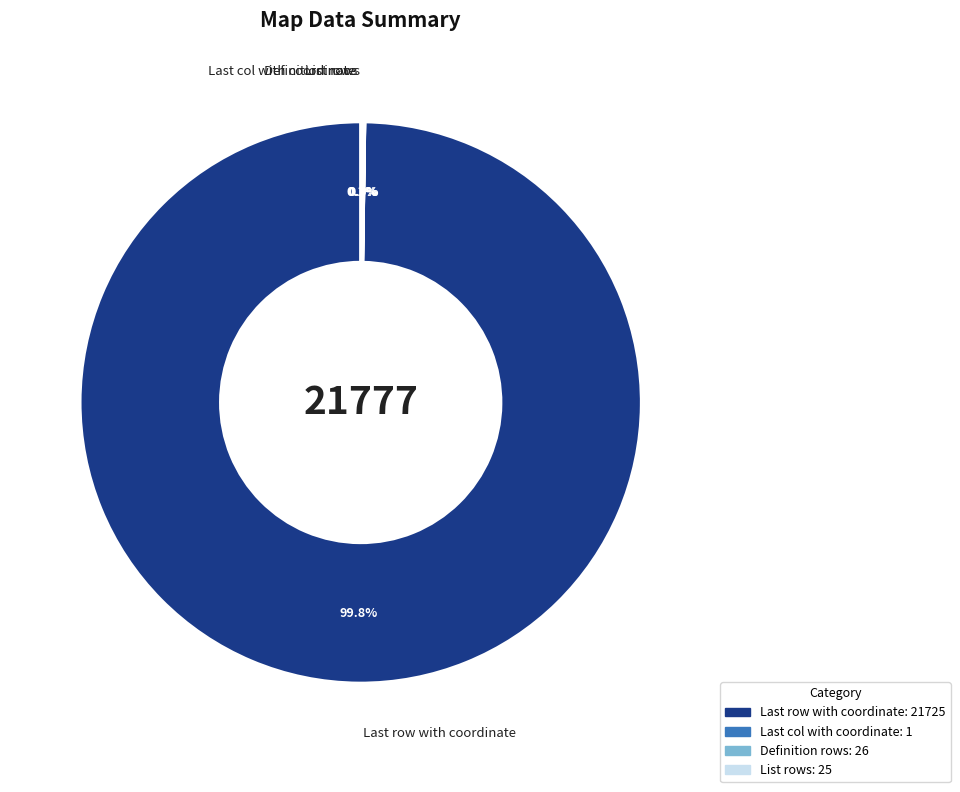

What is the largest slice in the pie chart?

Last row with coordinate